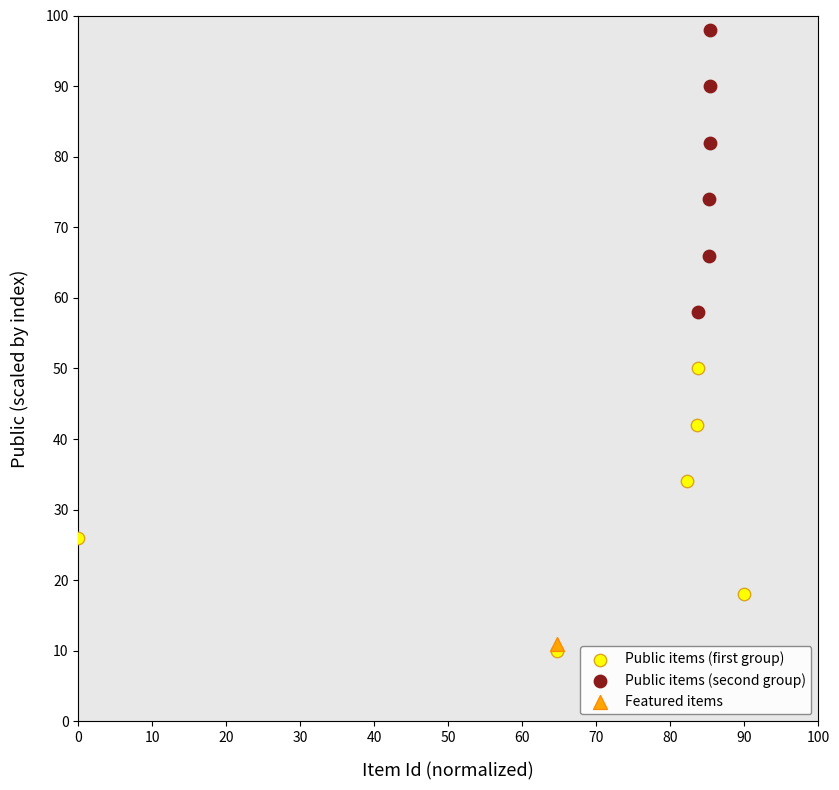

Which series reaches the maximum Y coordinate?

Public items (second group)